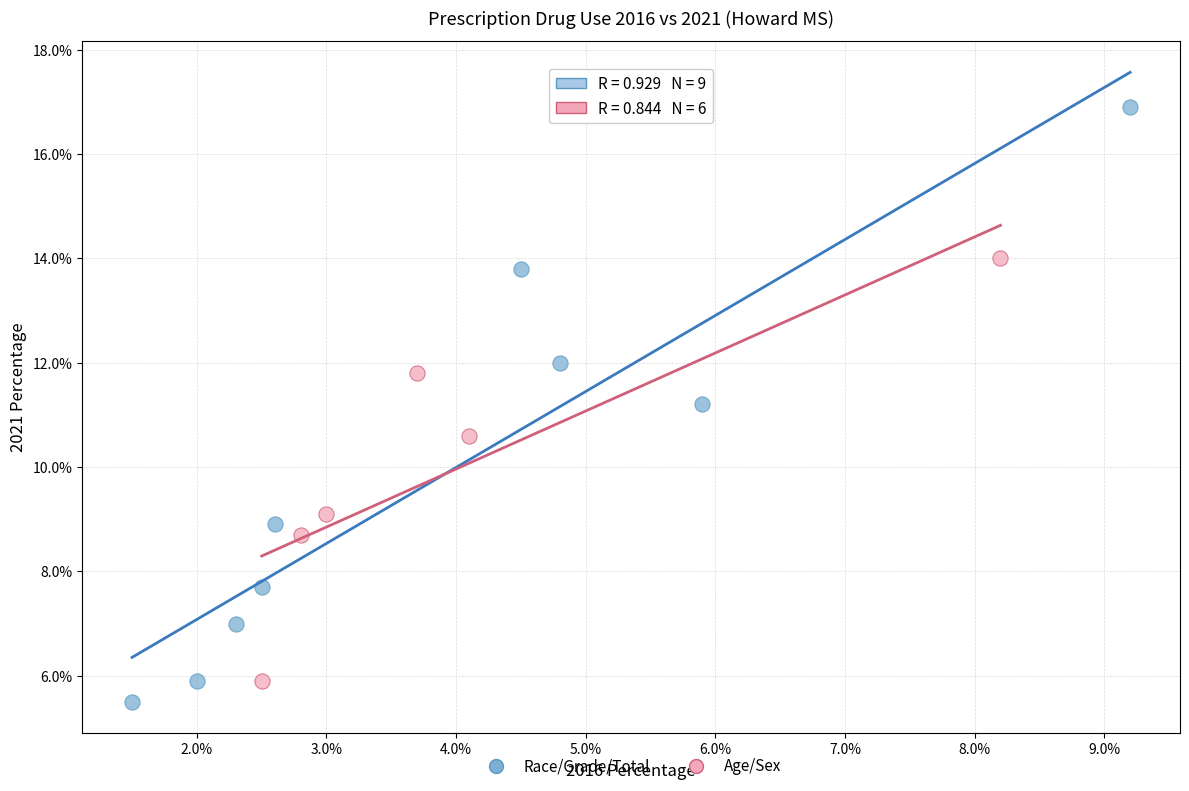

Which series has the widest spread of Y values?

Race/Grade/Total